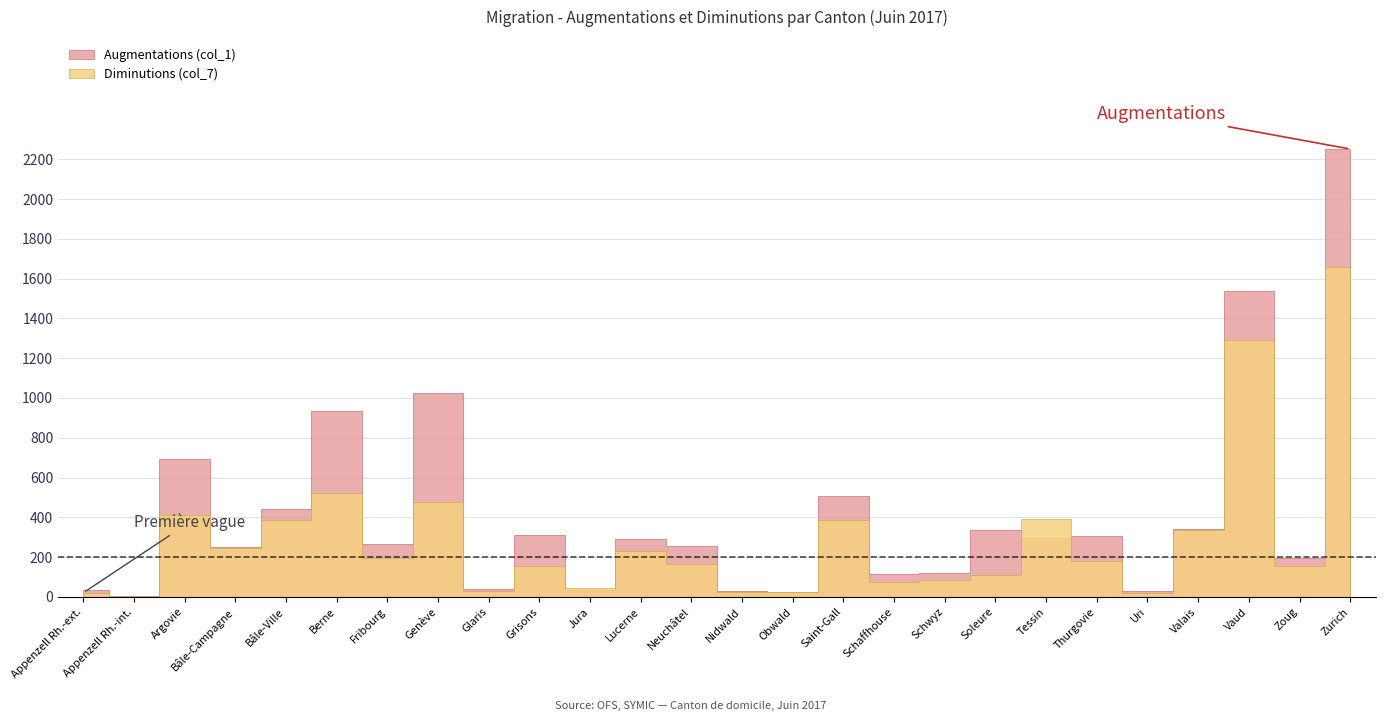

How many intersections are there between Augmentations (col_1) and Diminutions (col_7)?

6